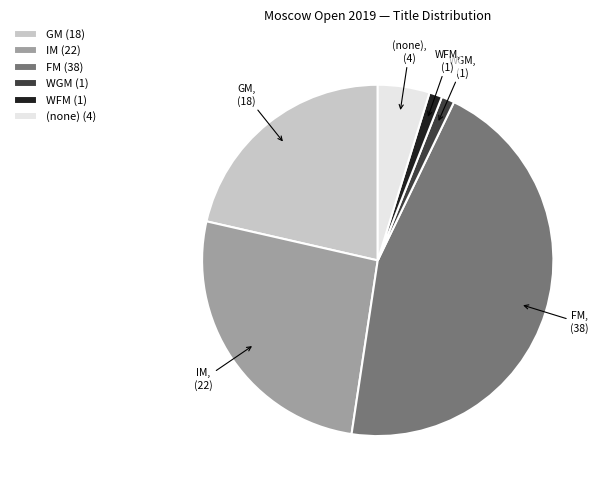

How many slices are in this pie chart?

6